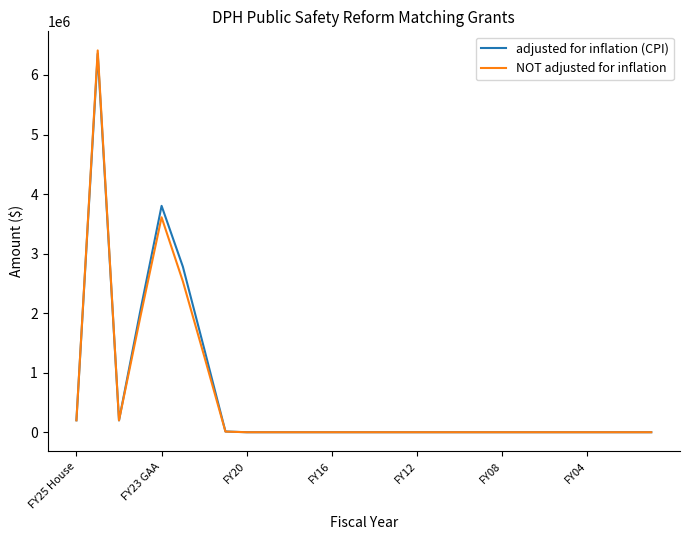

What is the highest value of the adjusted for inflation (CPI) series?

6356447